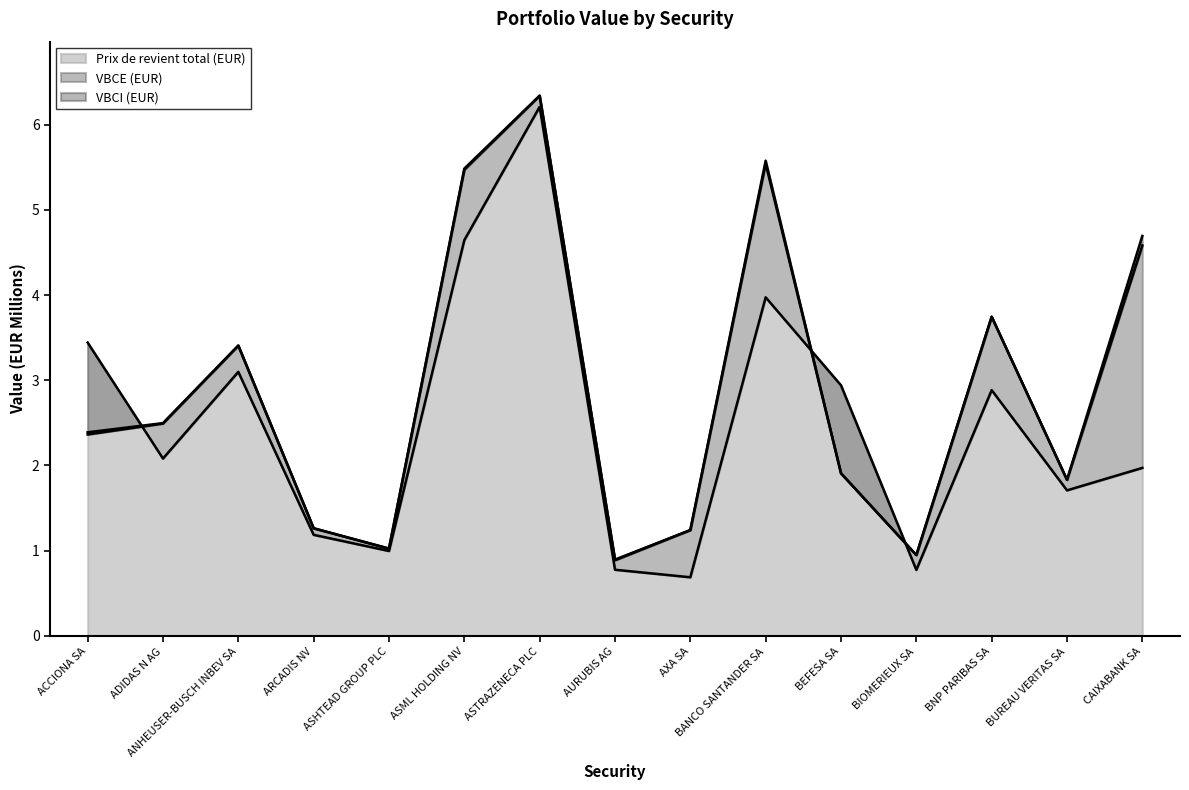

Which series has the largest total across all categories?

VBCI (EUR)